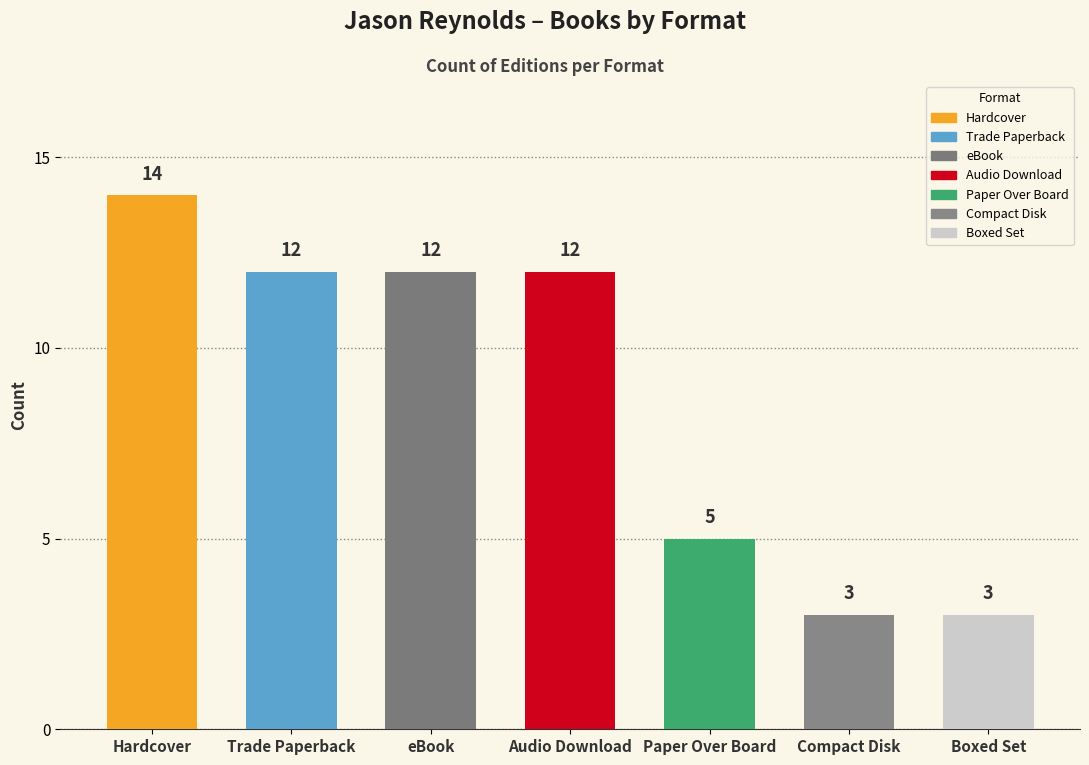

Reading right to left, extract all data points from this chart.

Boxed Set=3	Compact Disk=3	Paper Over Board=5	Audio Download=12	eBook=12	Trade Paperback=12	Hardcover=14